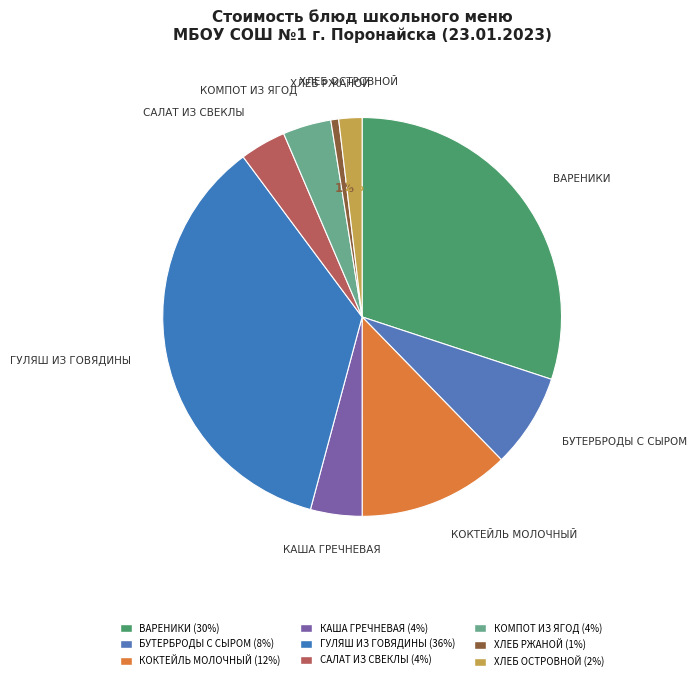

How many segments does this pie chart have?

9